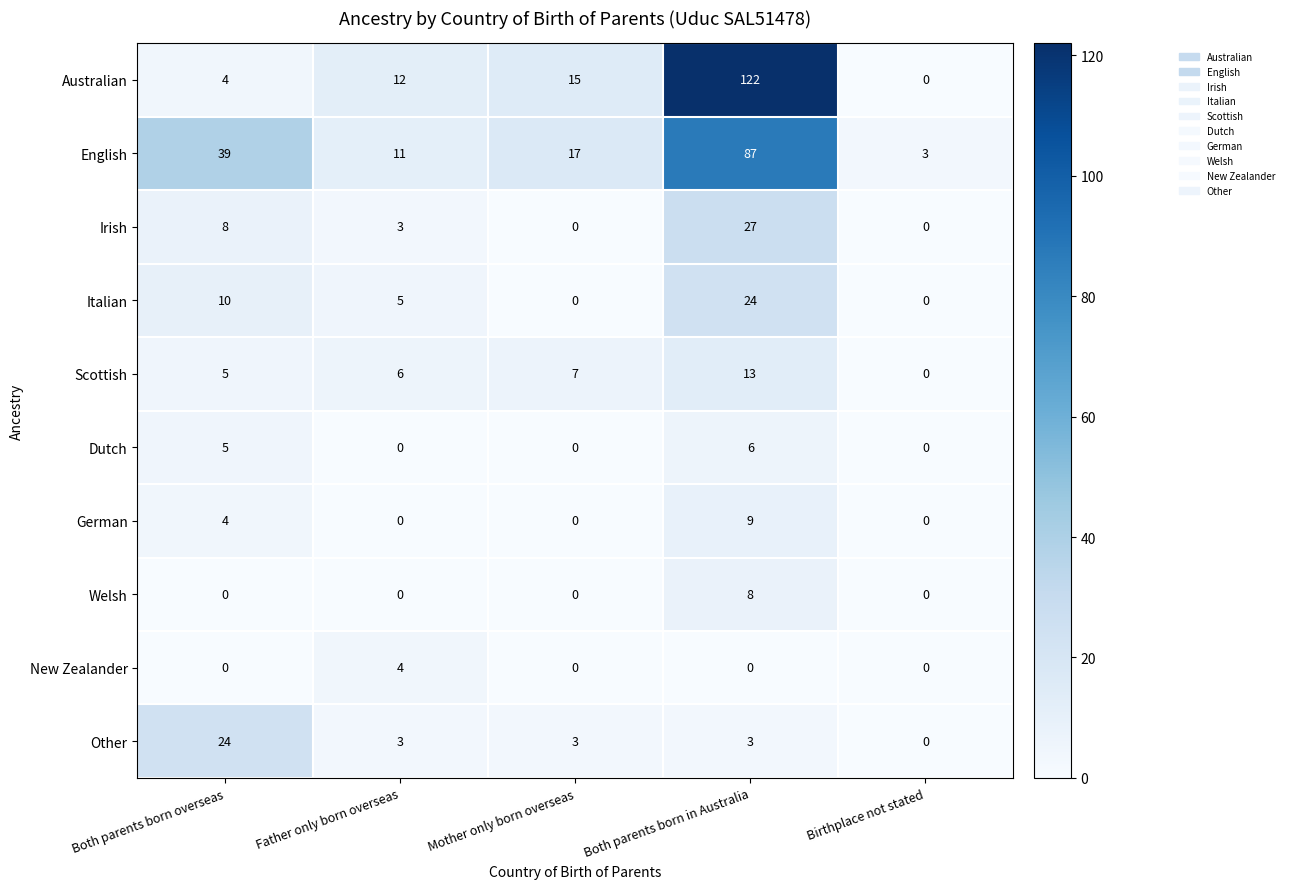

Which category has the highest value in the New Zealander series?

Father only born overseas